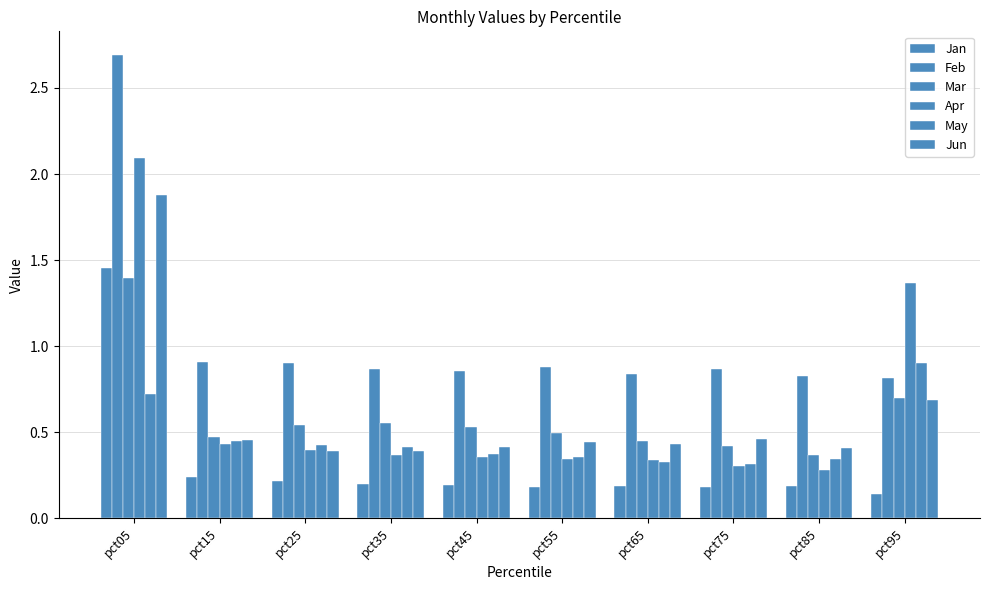

At how many categories does at least one series exceed 0?

10